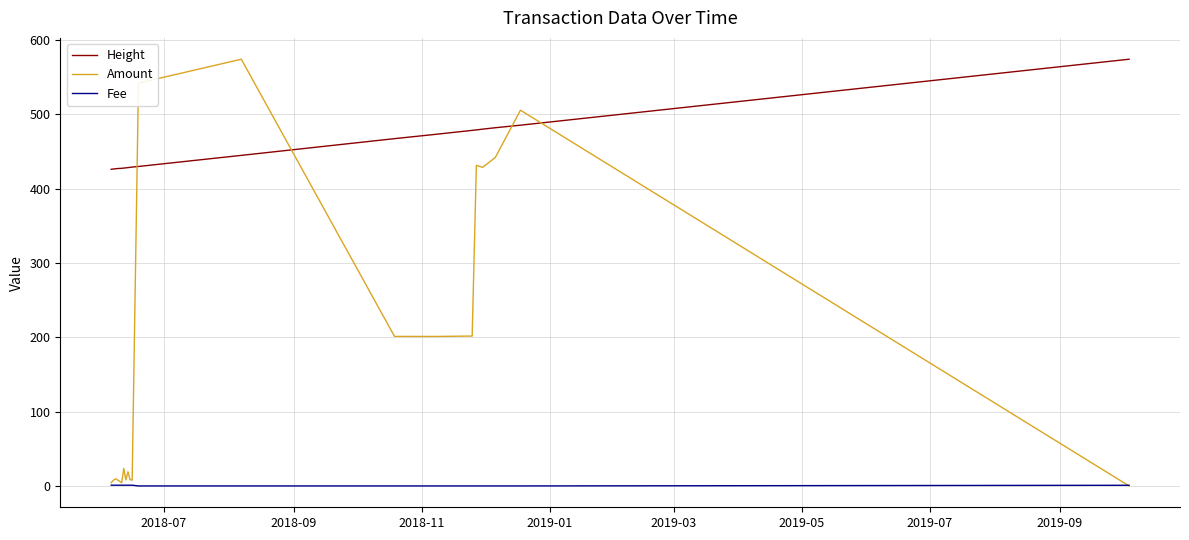

Rank the series by their average value, from highest to lowest.

Height, Amount, Fee